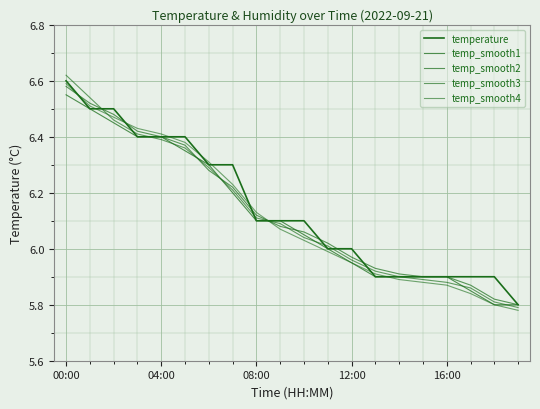

Between which two adjacent categories do temperature and temp_smooth2 first intersect?

00:00 and 04:00